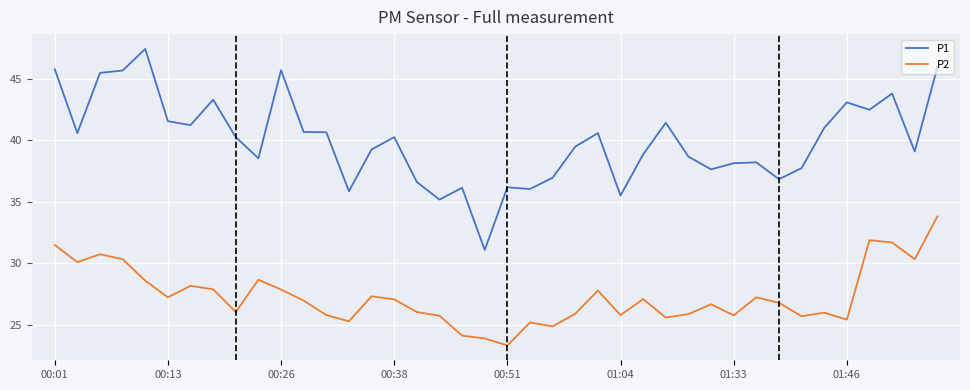

True or false: P1 and P2 cross at least once.

False